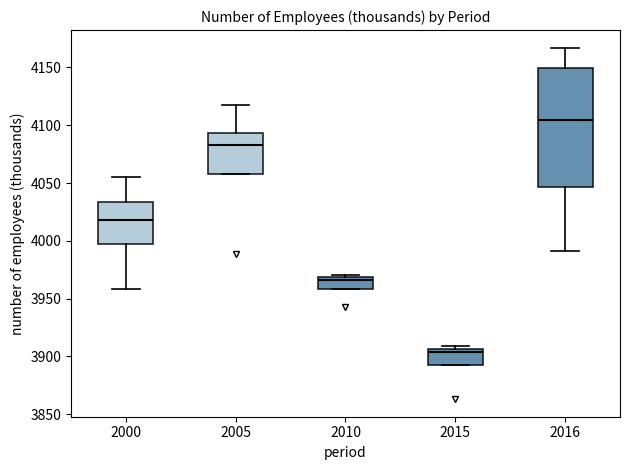

Which box is the tallest, from its lower edge to its upper edge?

2016